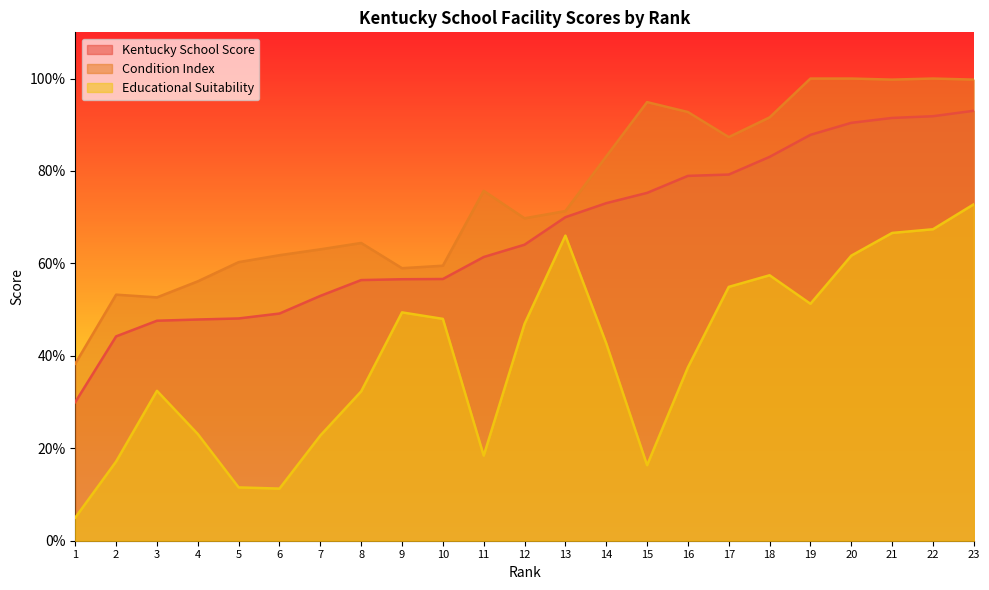

What is the value of the Condition Index point at the 10th from the left?

0.6